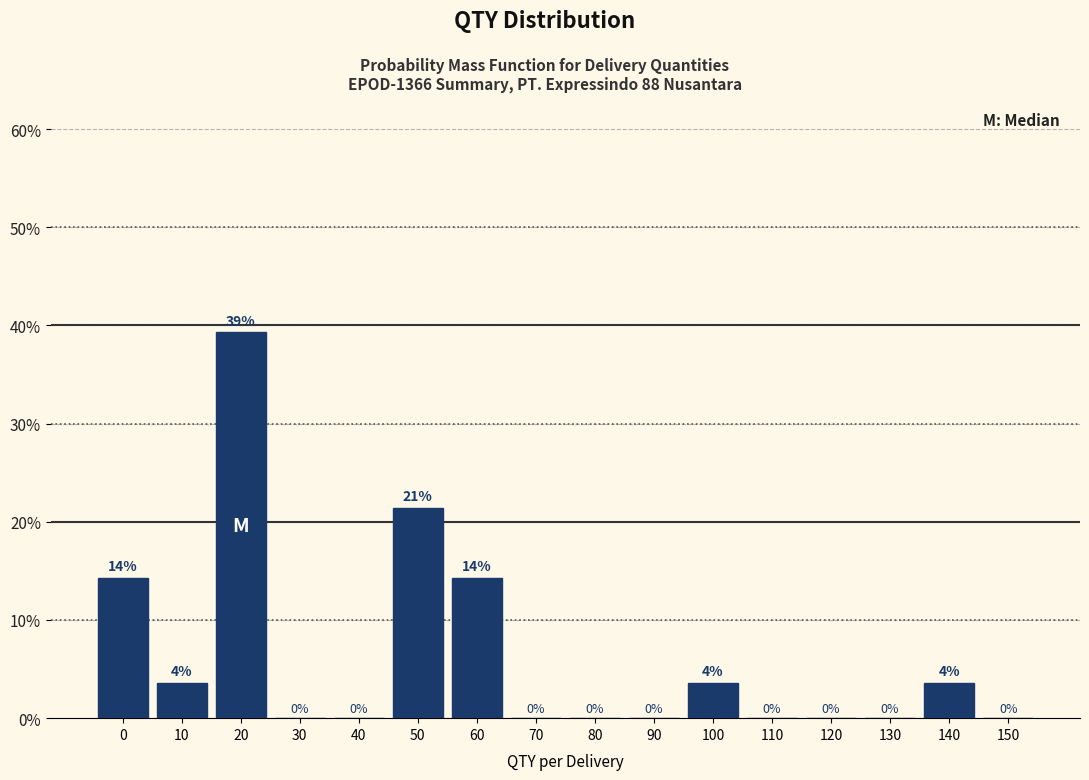

What is the maximum value shown in the chart?

39.3